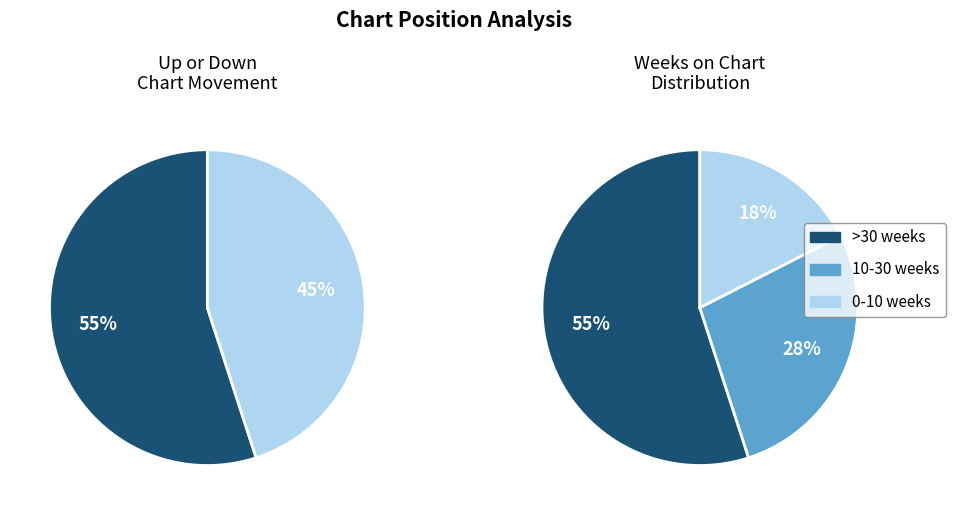

Does up represent more than half of the total?

Yes